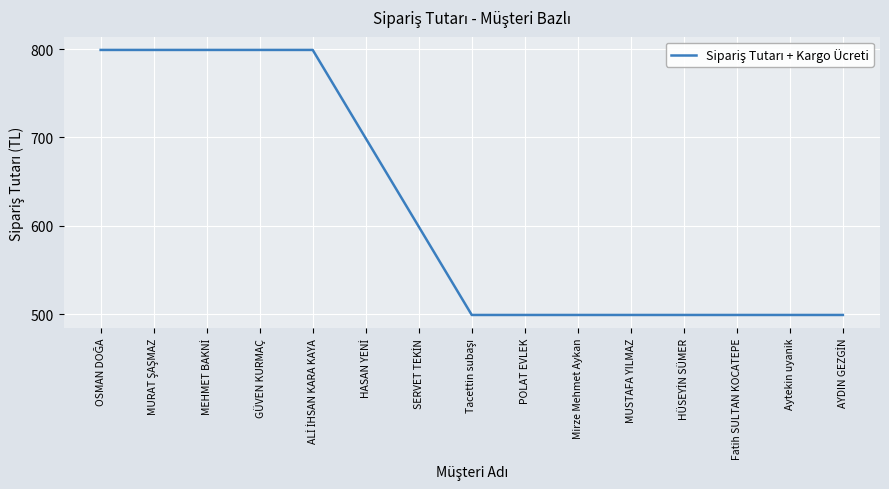

What is the maximum value shown in the chart?

799